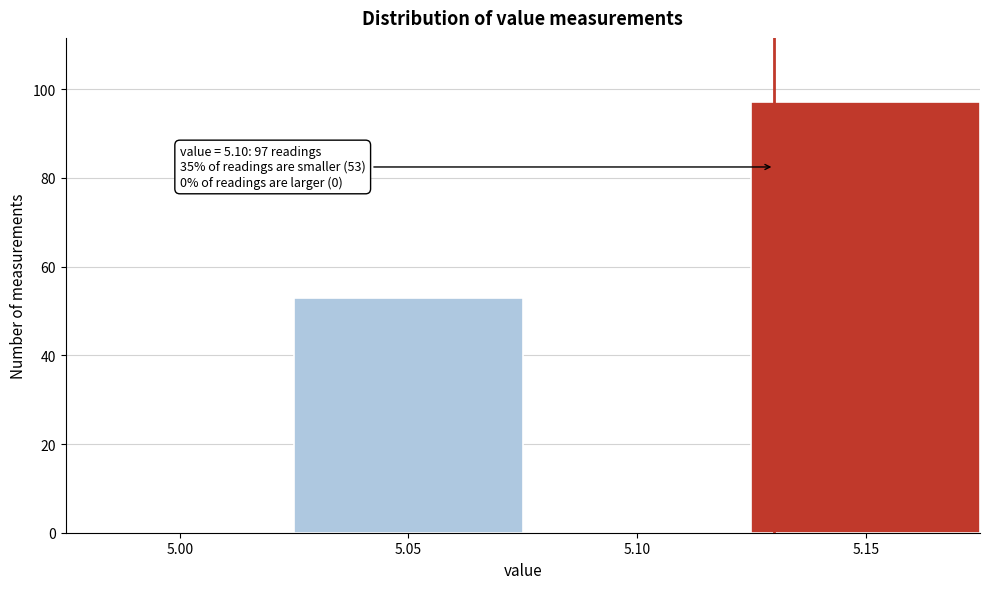

Reading left to right, what are all the values shown in this chart?

5.00=0	5.05=53	5.10=0	5.15=97